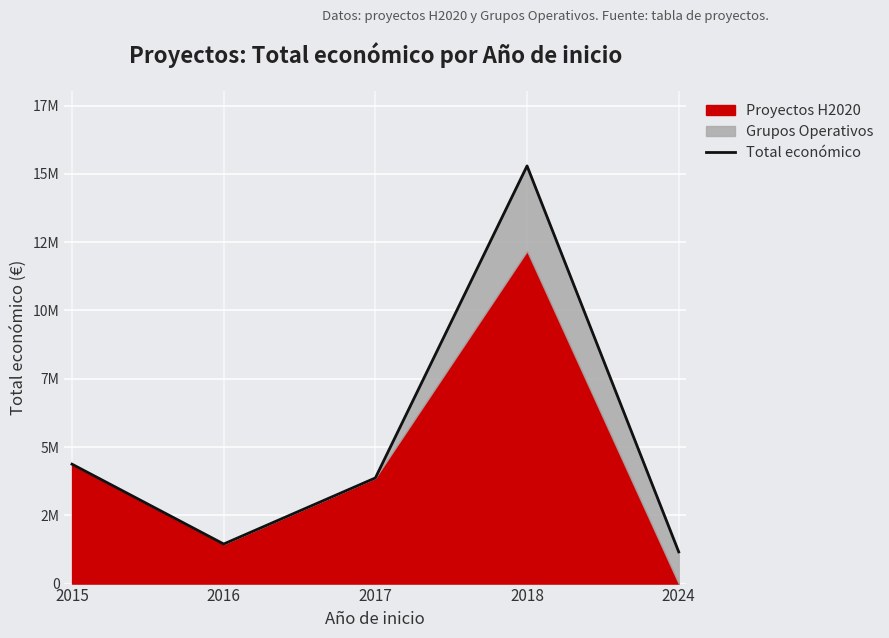

True or false: there are more than 2 points higher than both neighbors.

False